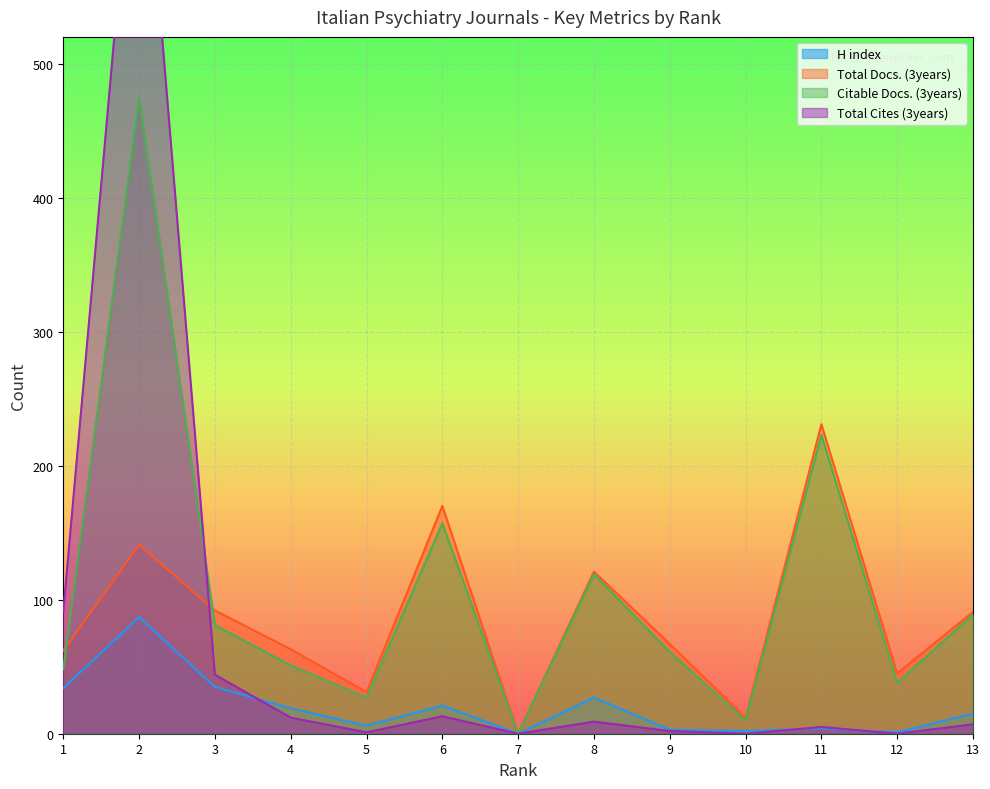

What is the value of the Citable Docs. (3years) point at the 9th from the left?

61